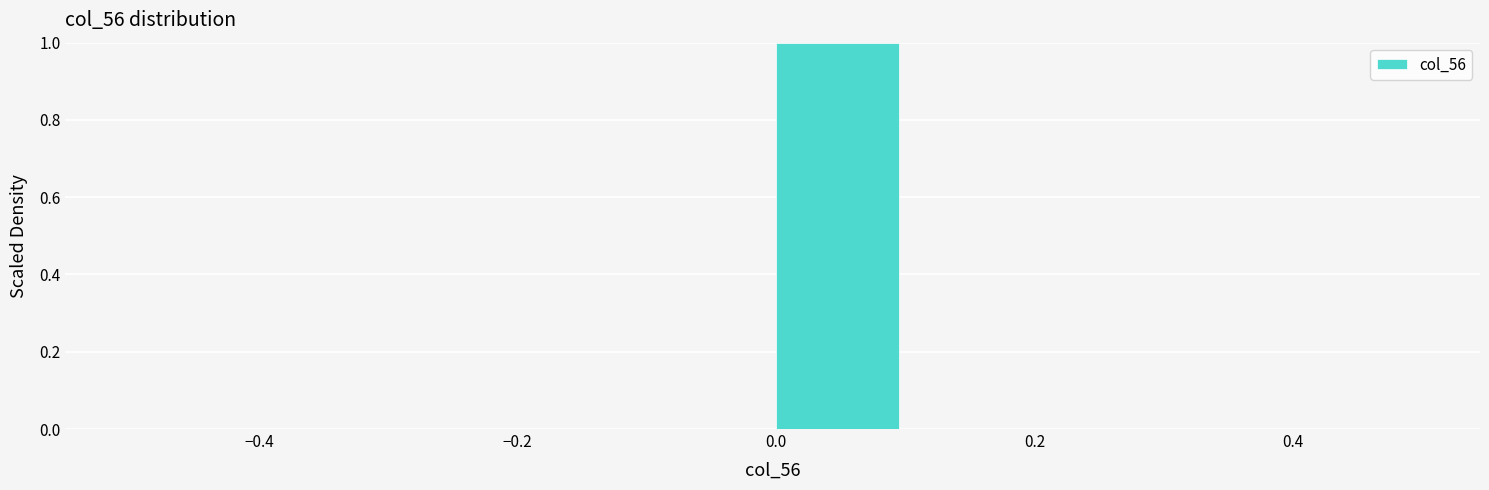

How tall is the bar that spans 0.0 to 0.1 on the x-axis? The values are not printed on the chart, so give them approximately, as read against the axis.

1